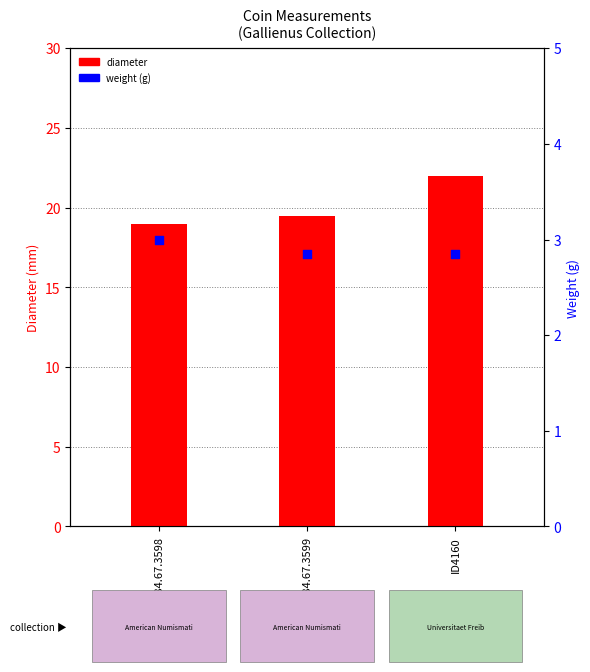

Which series reaches the minimum Y coordinate?

axis (scaled)